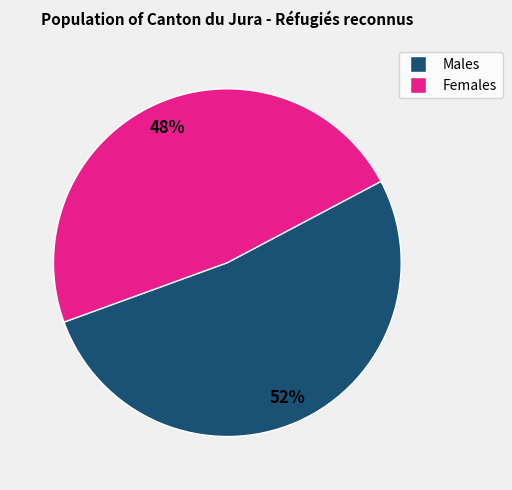

Is there a majority slice in this chart?

Yes